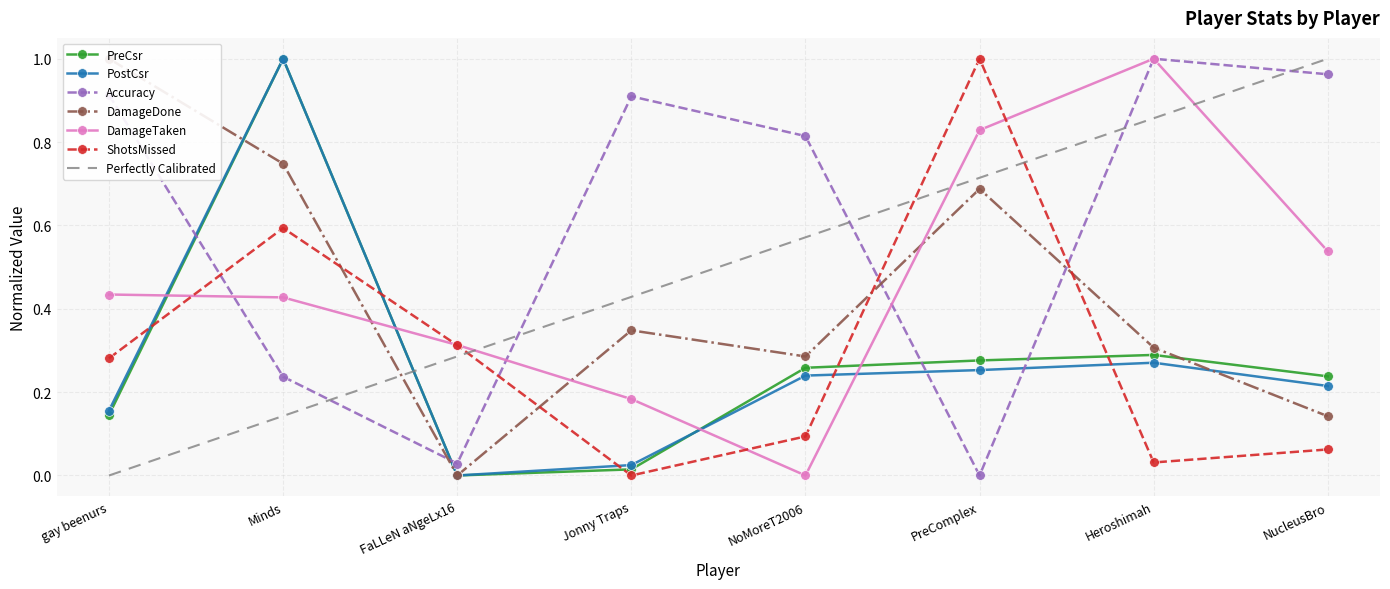

Where is PreCsr nearest to the value 0?

FaLLeN aNgeLx16